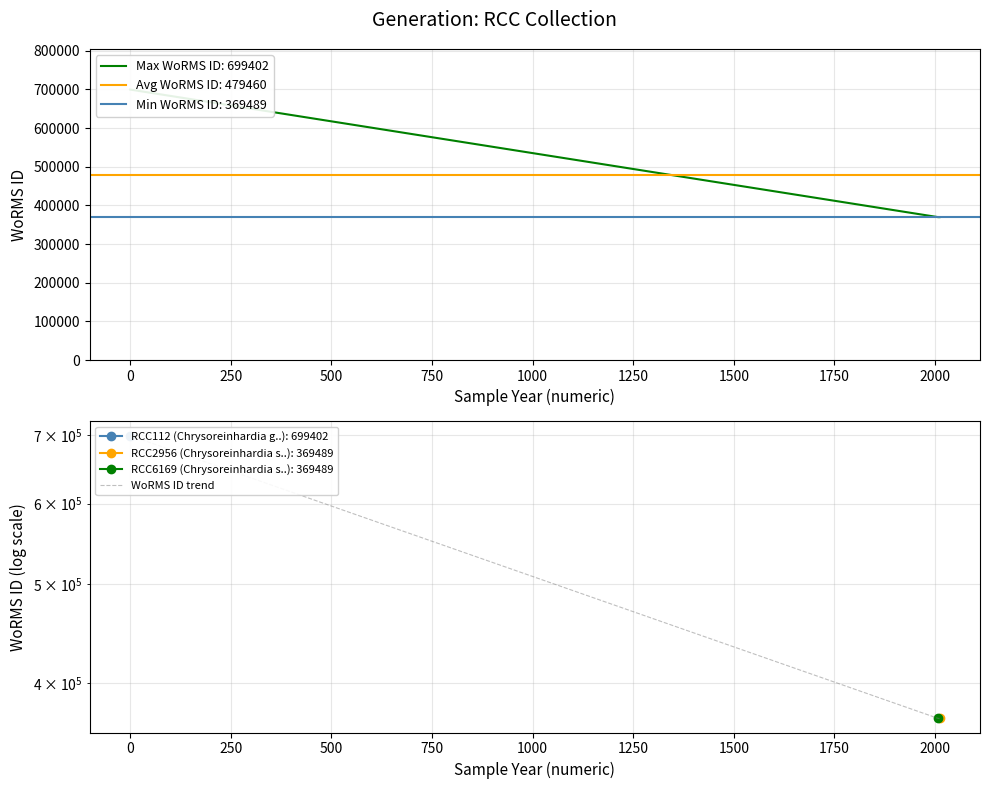

What is the average value?

479460